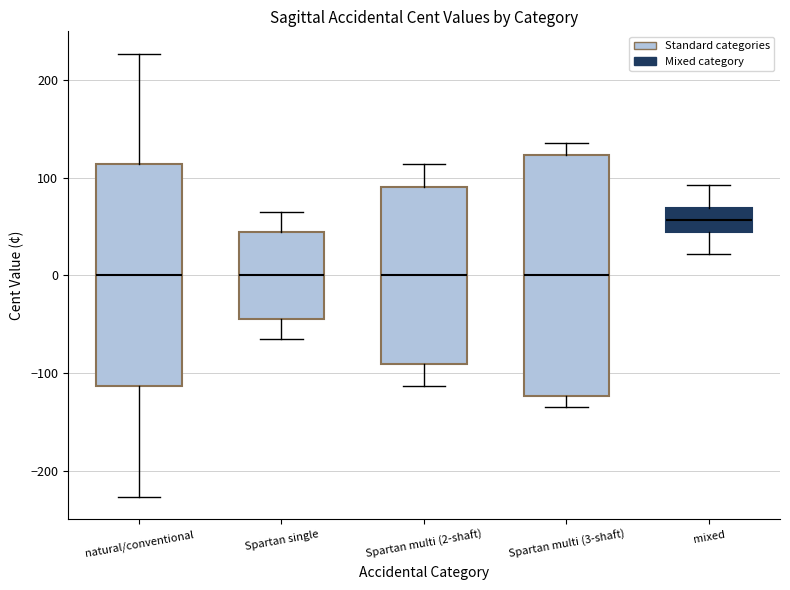

Which box is the tallest, from its lower edge to its upper edge?

Spartan multi (3-shaft)